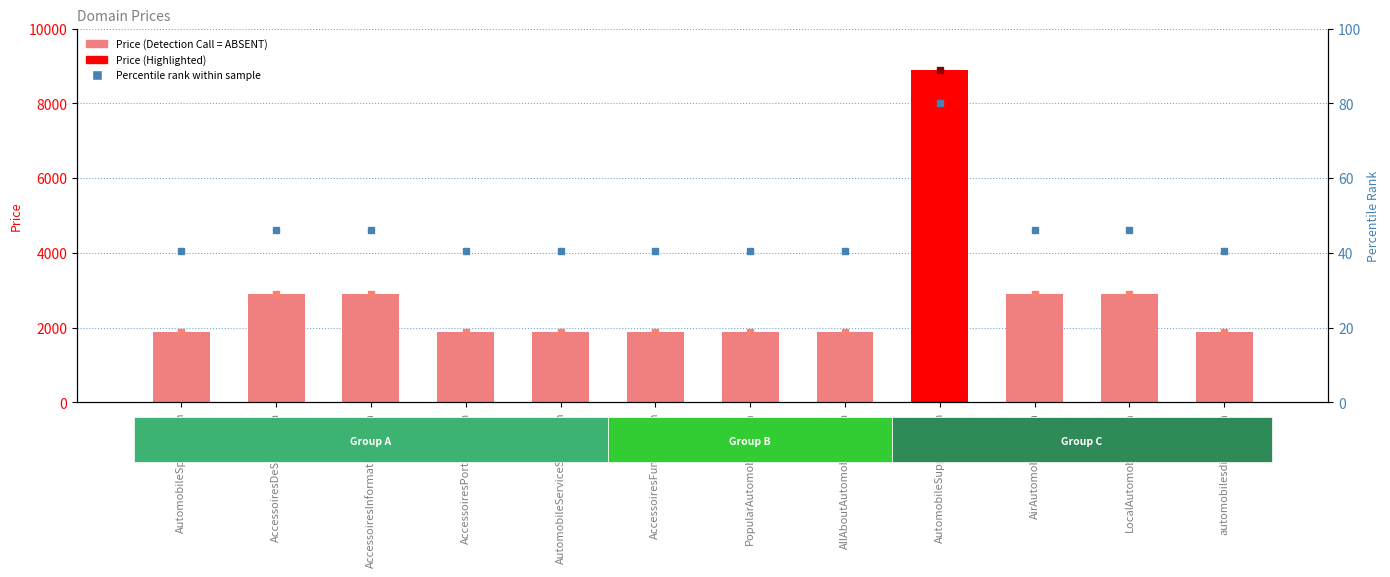

What is the difference between the second highest and second lowest values in the Percentile rank series?

5.6